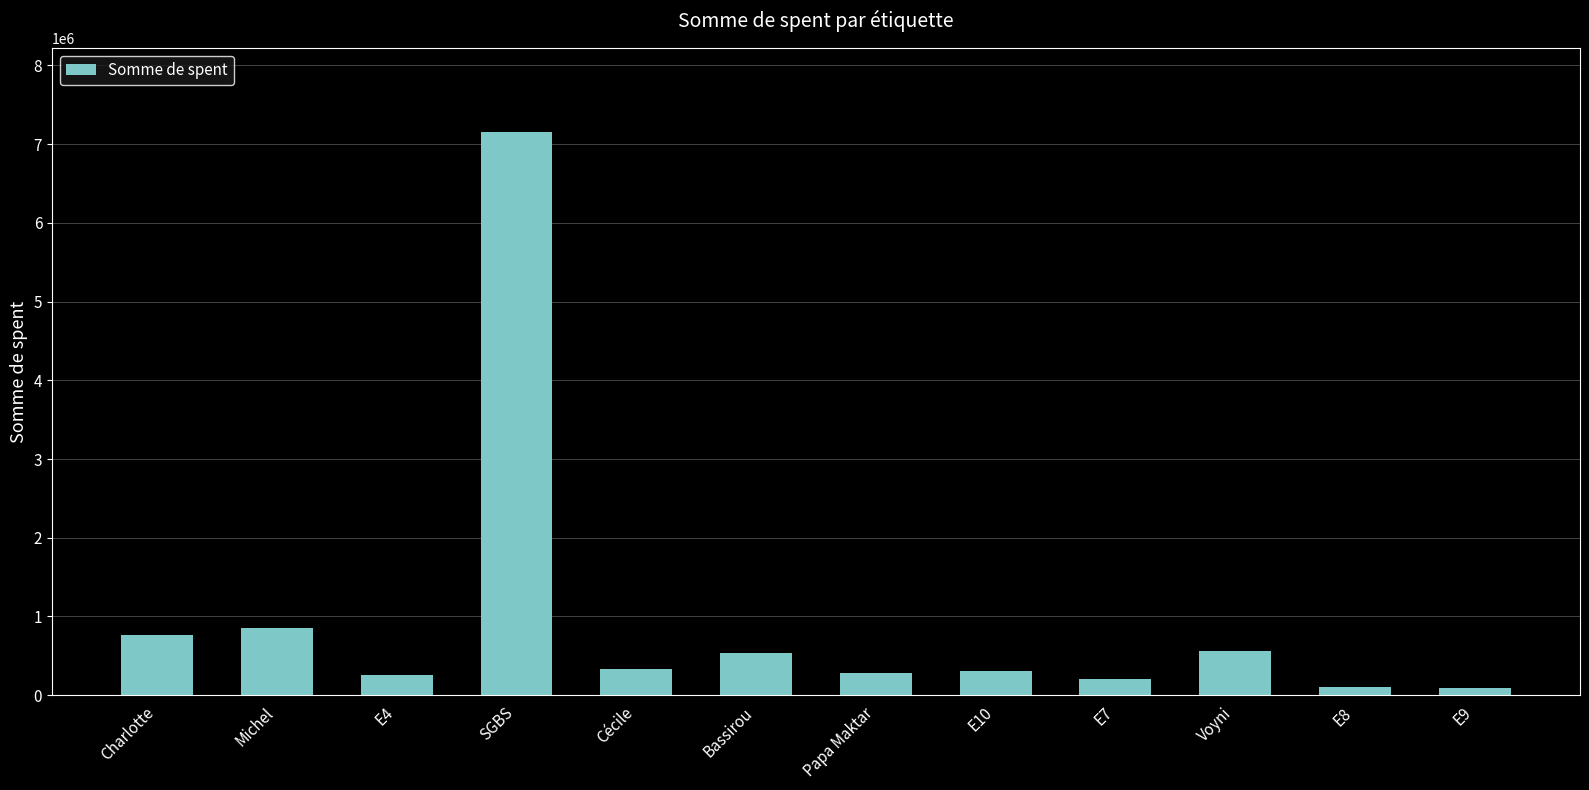

What is the difference between the maximum and second lowest values?

7049310